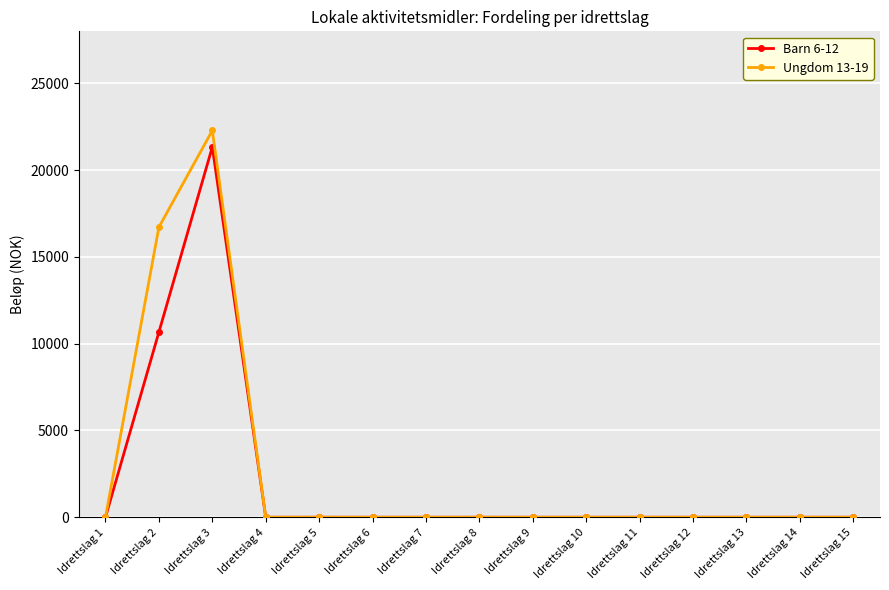

Which series has the widest spread of values?

Ungdom 13-19